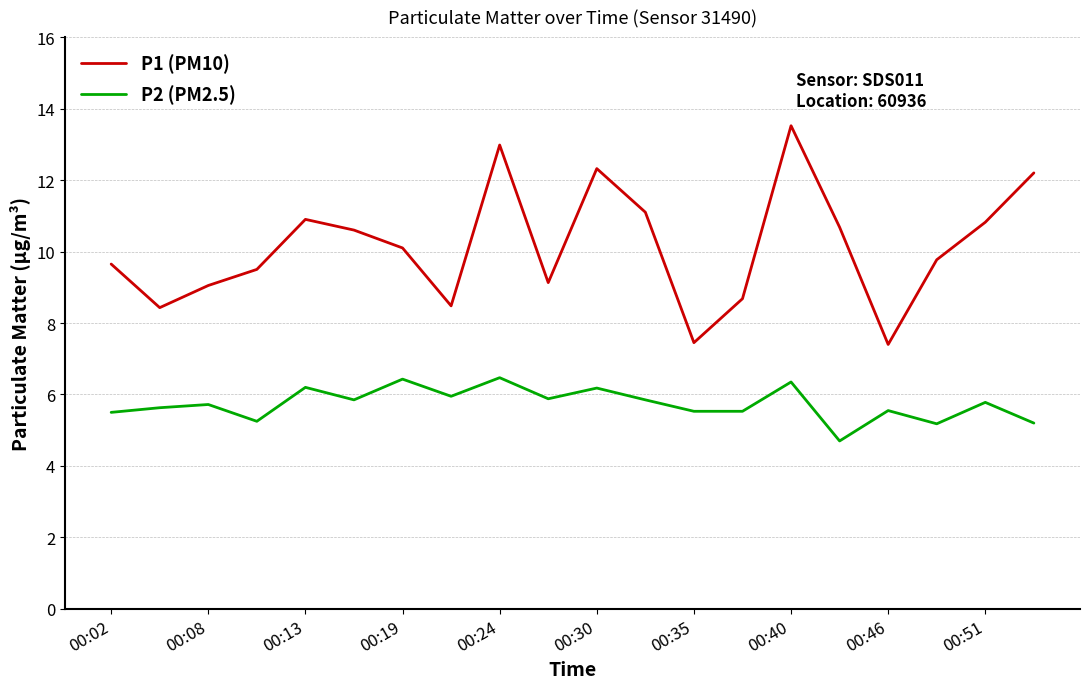

Which series has the widest spread of values?

P1 (PM10)